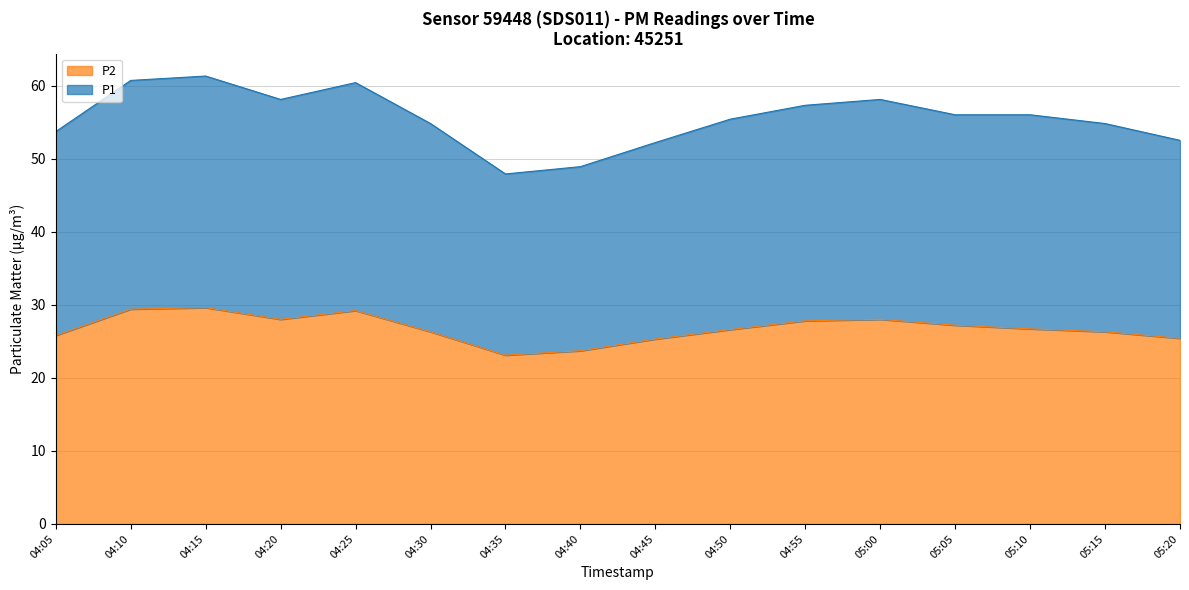

What is the greatest value displayed?

61.3